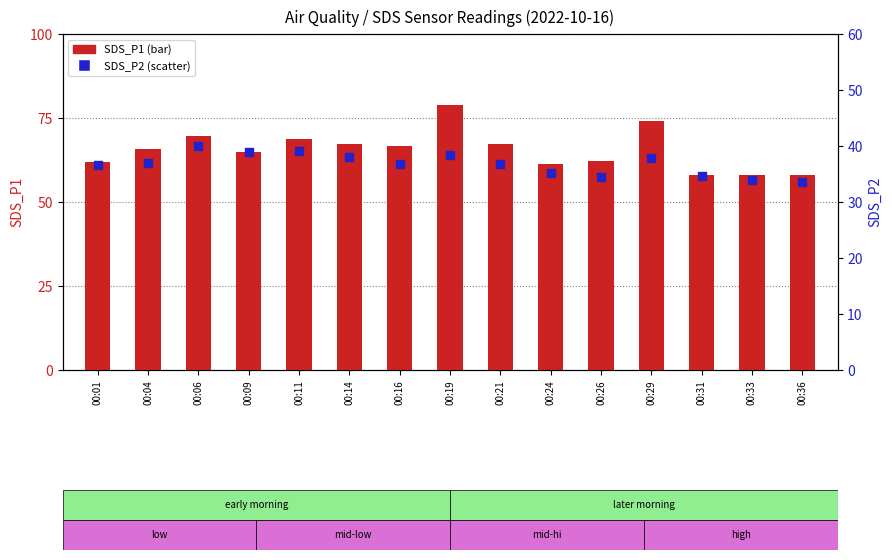

Which series has the widest spread of Y values?

SDS_P1 (count)